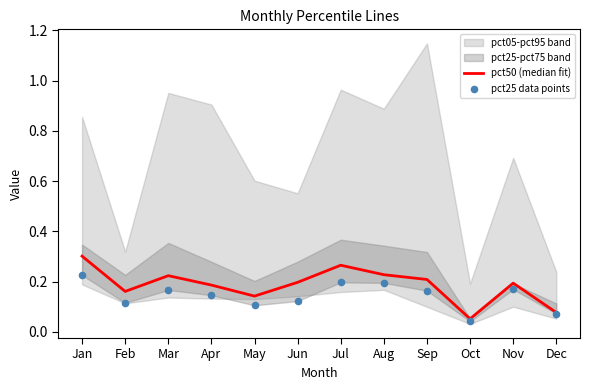

At which category is the sum across all series the highest?

Jan